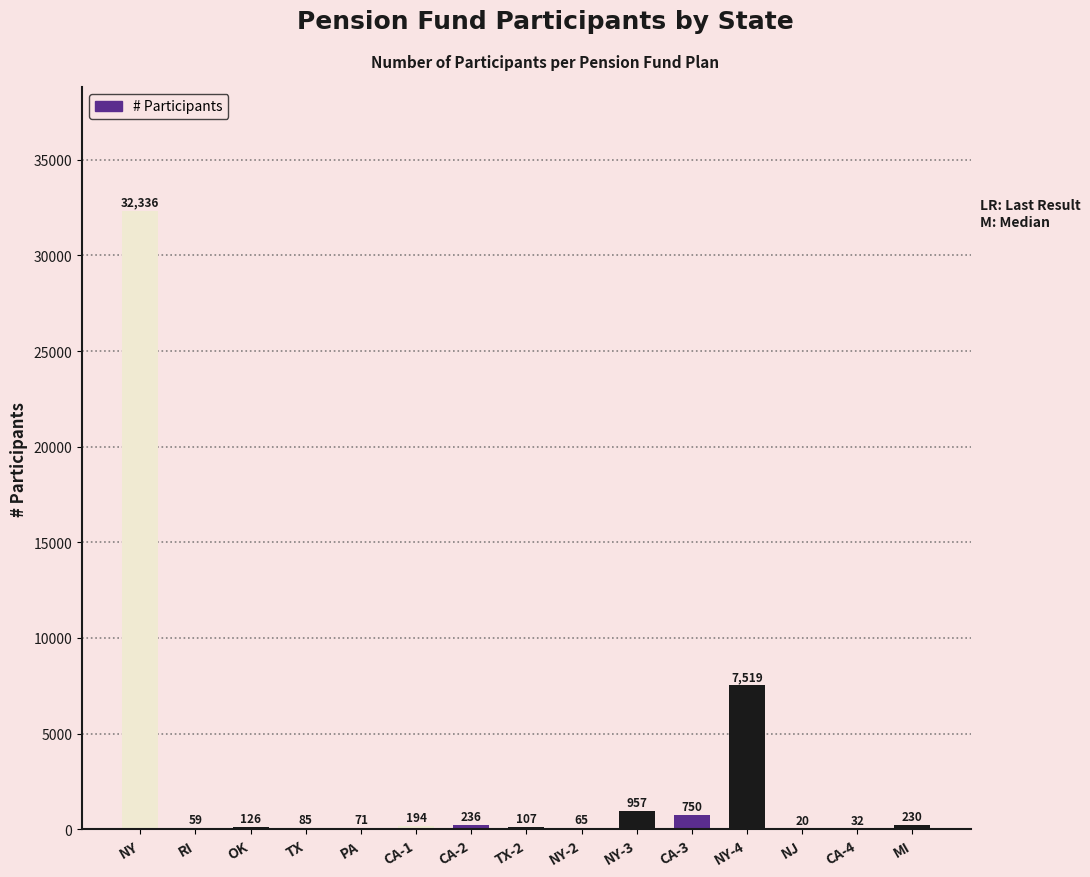

Which has a higher value, CA-1 or NJ?

CA-1